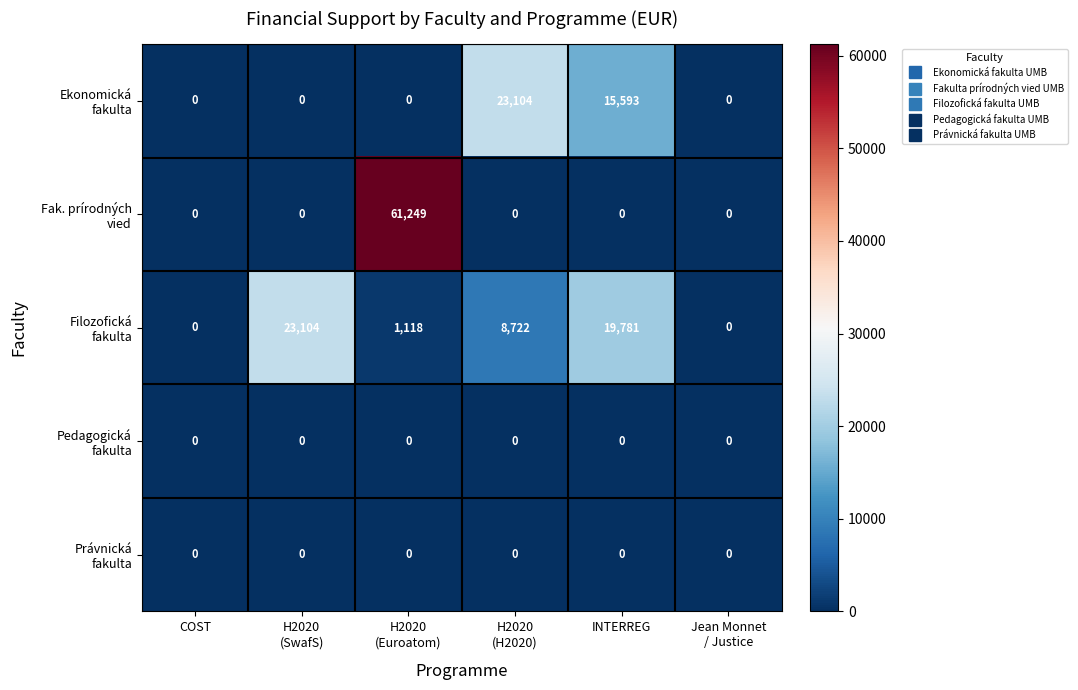

Count the number of data series in this chart.

5